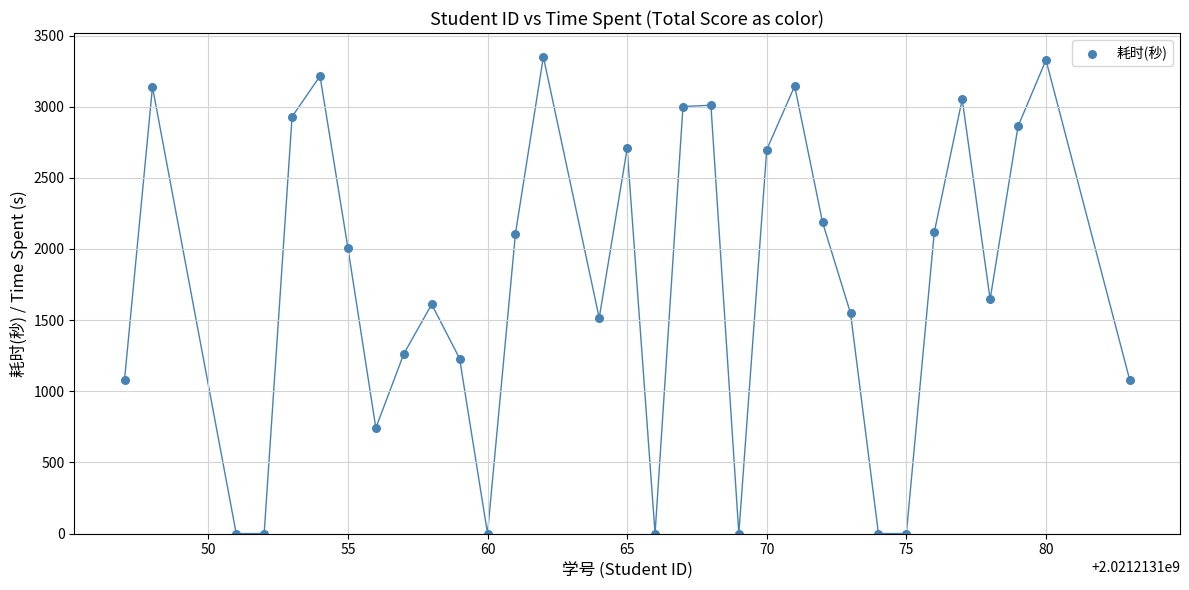

What is the range of X values (max minus min)?

36